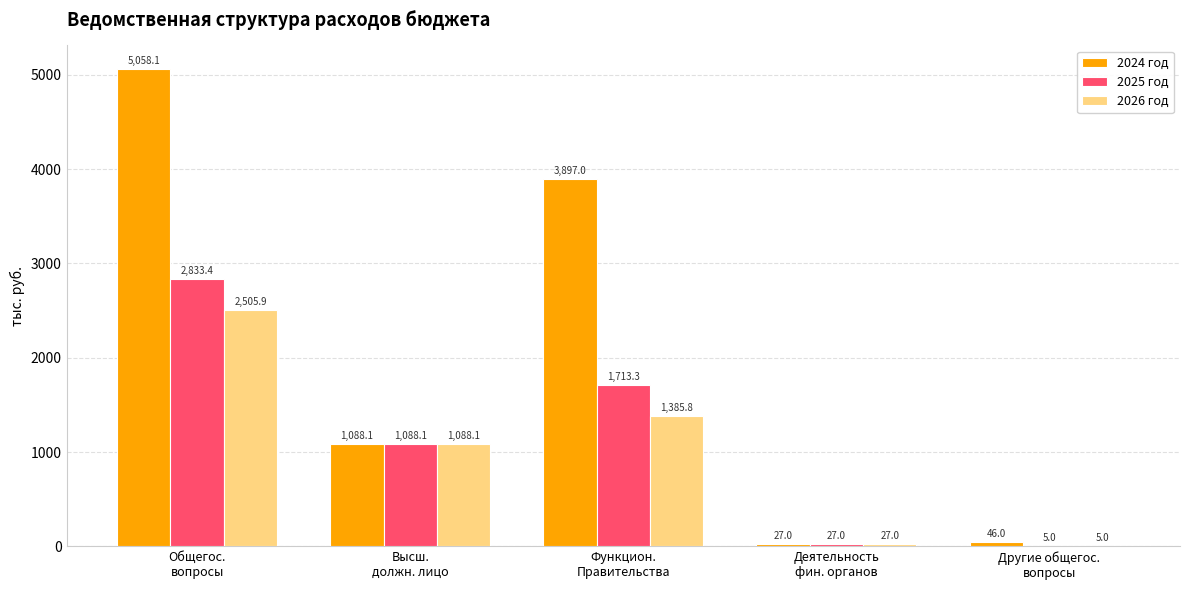

Is it true that 2026 год equals 27.0 at Деятельность
фин. органов?

True